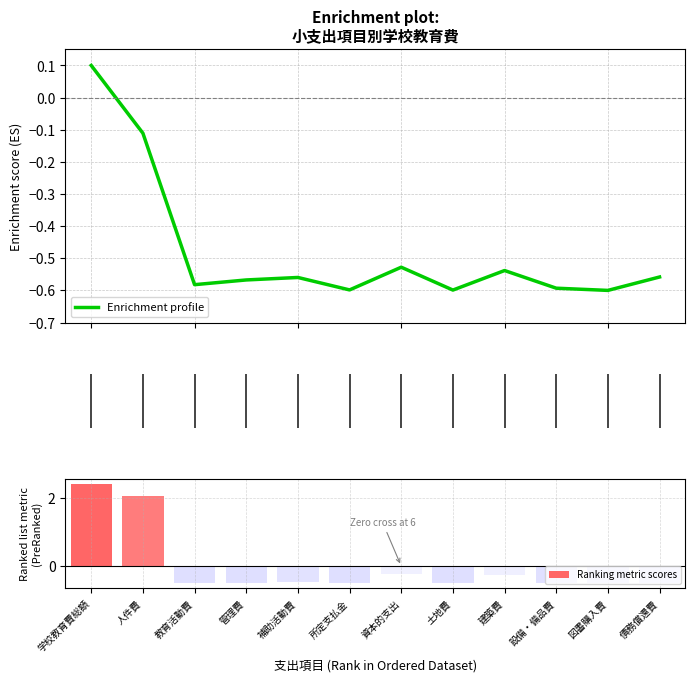

Between 2 and 4, which is larger?

4